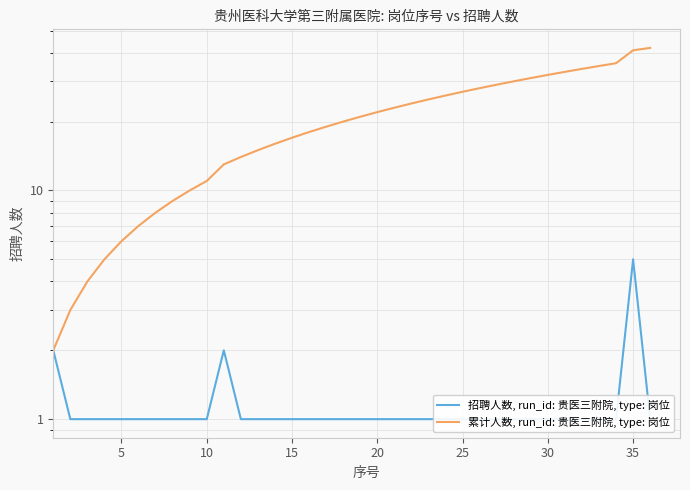

What is the difference between the maximum and minimum values in the 累计人数, run_id: 贵医三附院, type: 岗位 series?

40